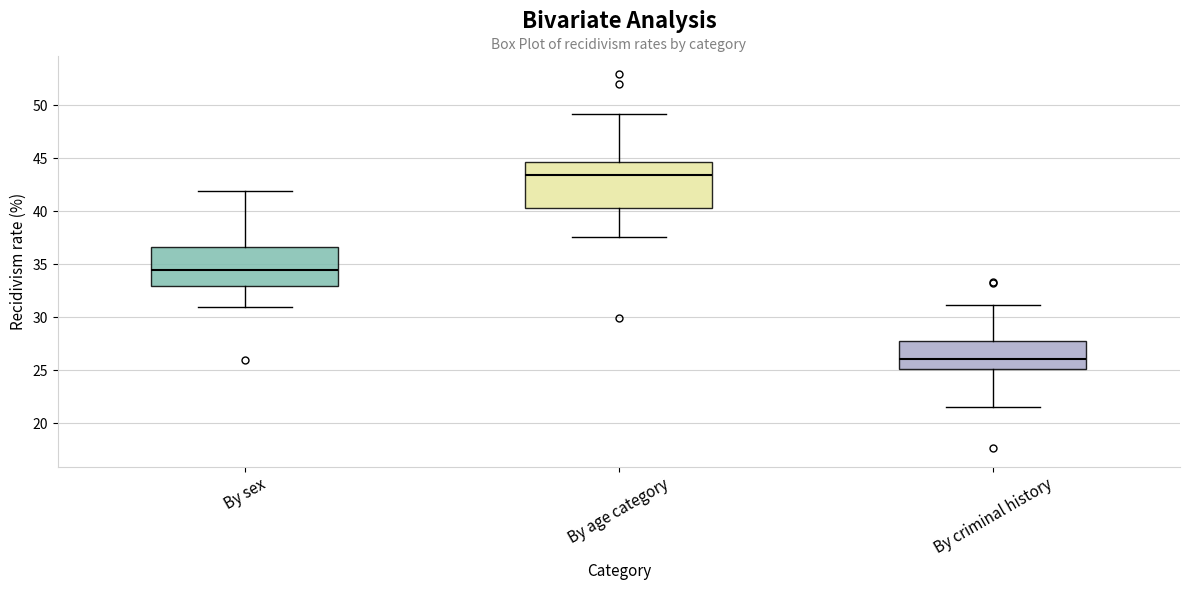

Reading left to right, transcribe this box plot: for each box, give where its median line is, the range the box spans, and where its two whiskers end, as read against the y-axis. The values are not printed on the chart, so give them approximately, as read against the axis.

By sex: median 34.5, box 33.0 to 36.5, whiskers 31.0 to 42.0
By age category: median 43.5, box 40.5 to 44.5, whiskers 37.5 to 49.0
By criminal history: median 26.0, box 25.0 to 28.0, whiskers 21.5 to 31.0